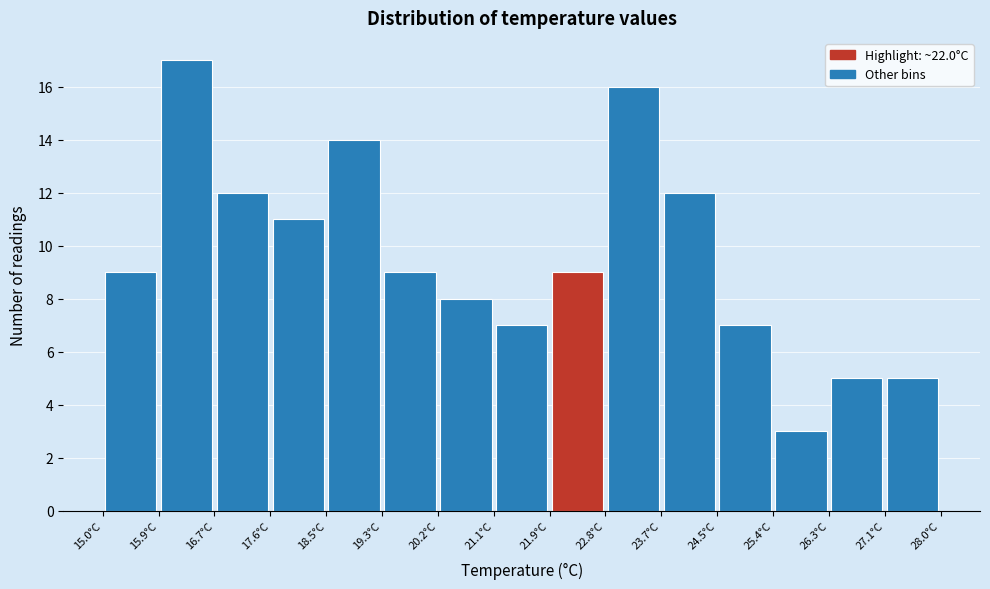

What is the height of the bar covering 25.4 to 26.3 on the x-axis? Neither the bar edges nor the heights are printed on the chart, so give them approximately, as read against the axes.

3